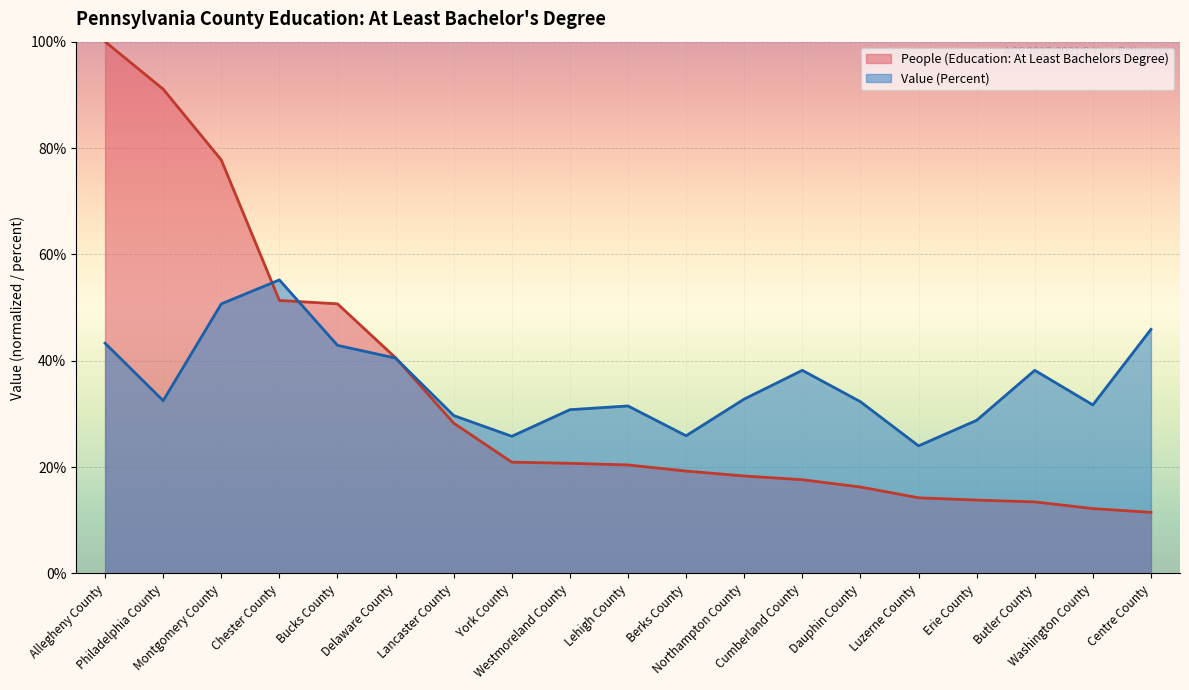

What is the difference between the Value (Percent) values at Luzerne County and Philadelphia County?

8.5